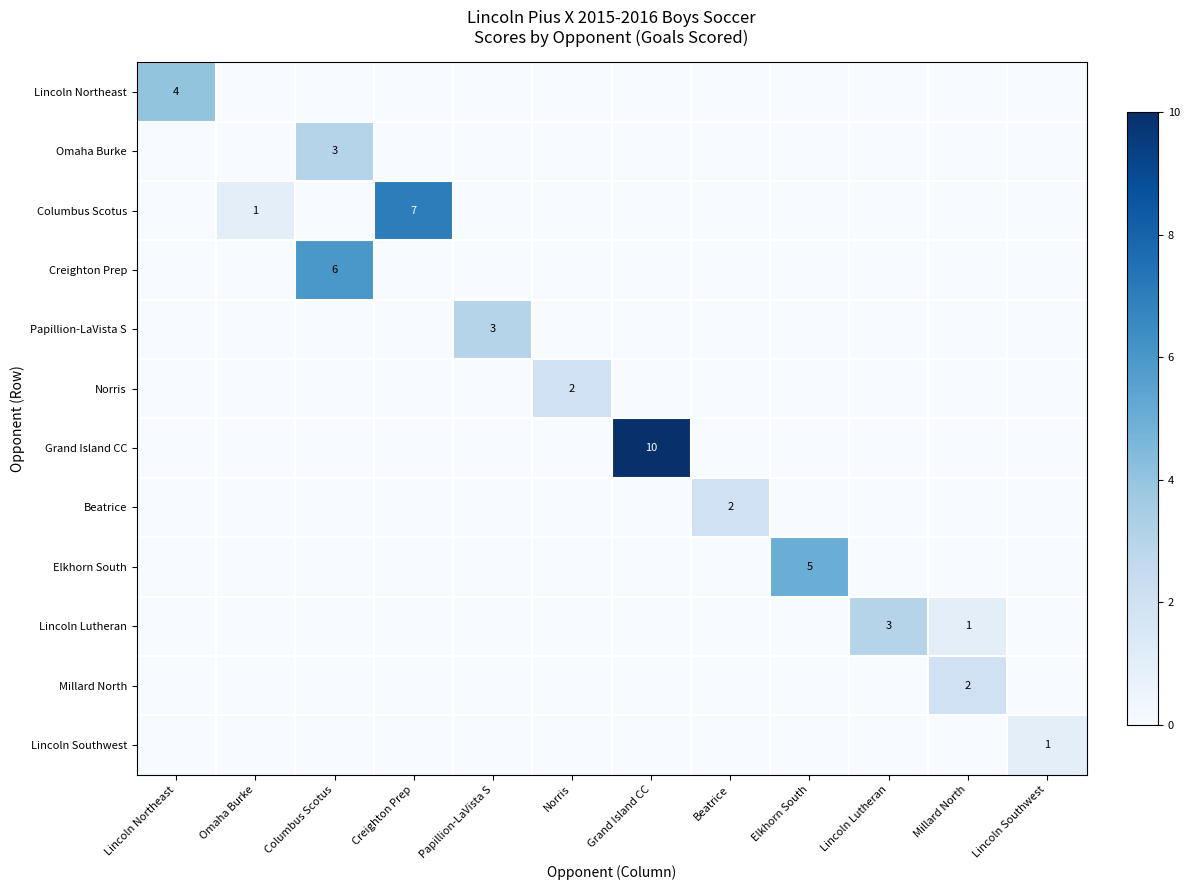

The Norris series shows 2 at Norris. True or false?

True